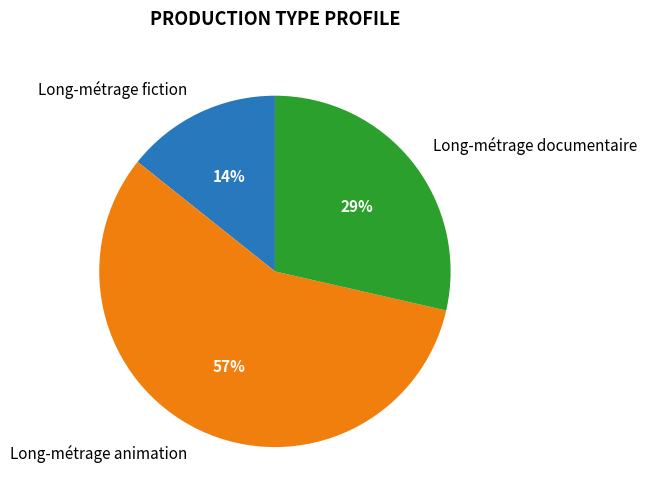

The Long-métrage animation slice represents 50% of the pie. True or false?

False